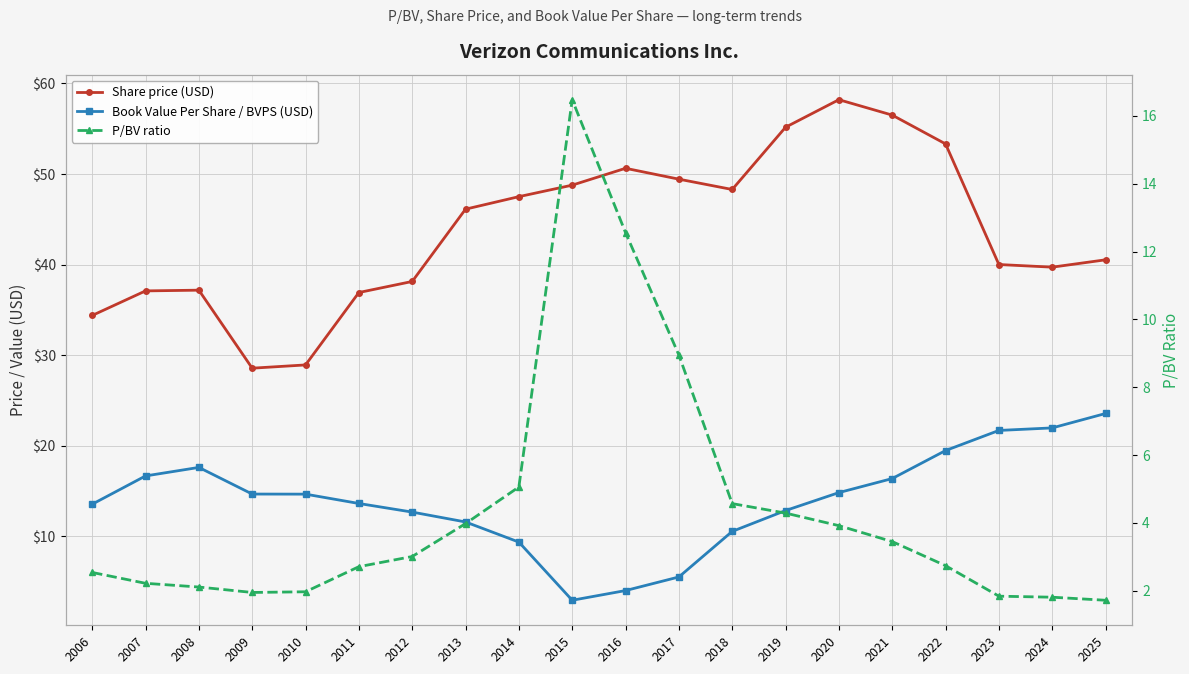

What is the total value across all series at 2011?

53.3